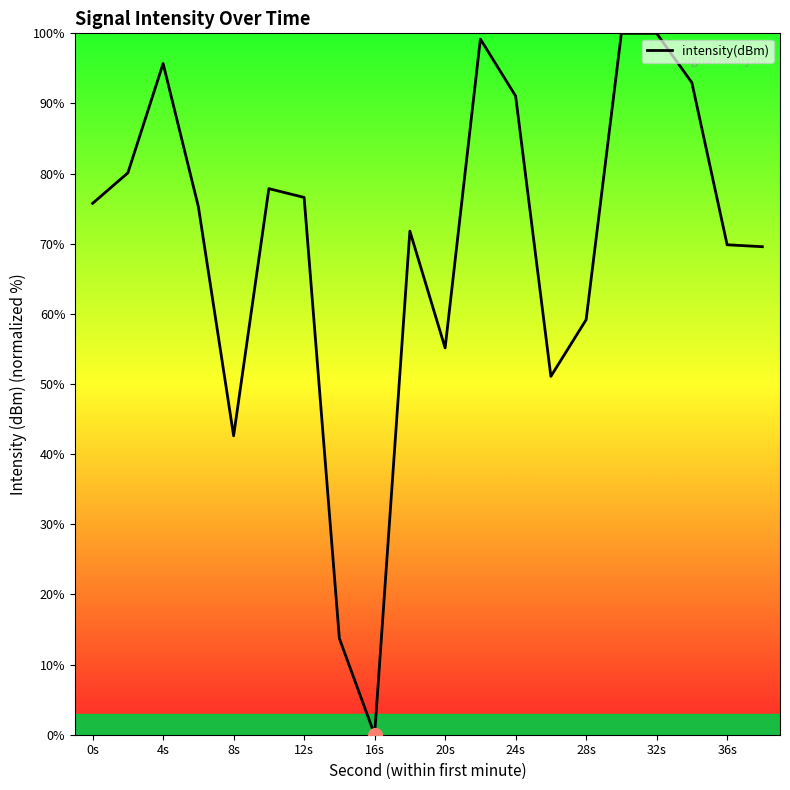

What is the difference between the maximum and minimum values?

100.0